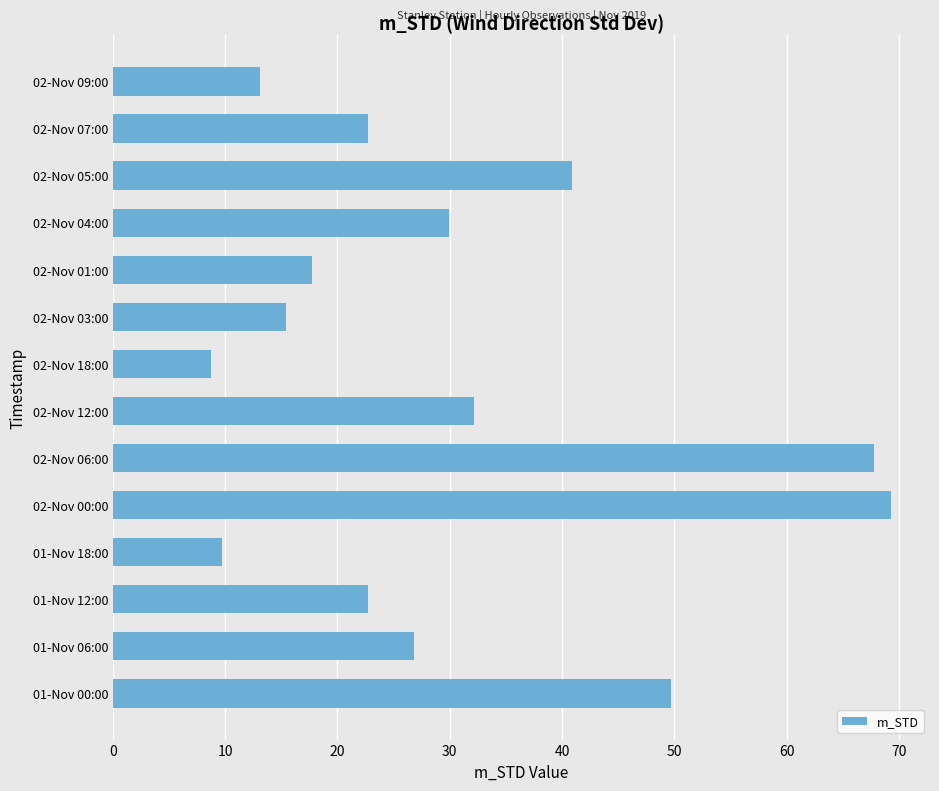

What is the difference between the second highest and minimum values?

59.1